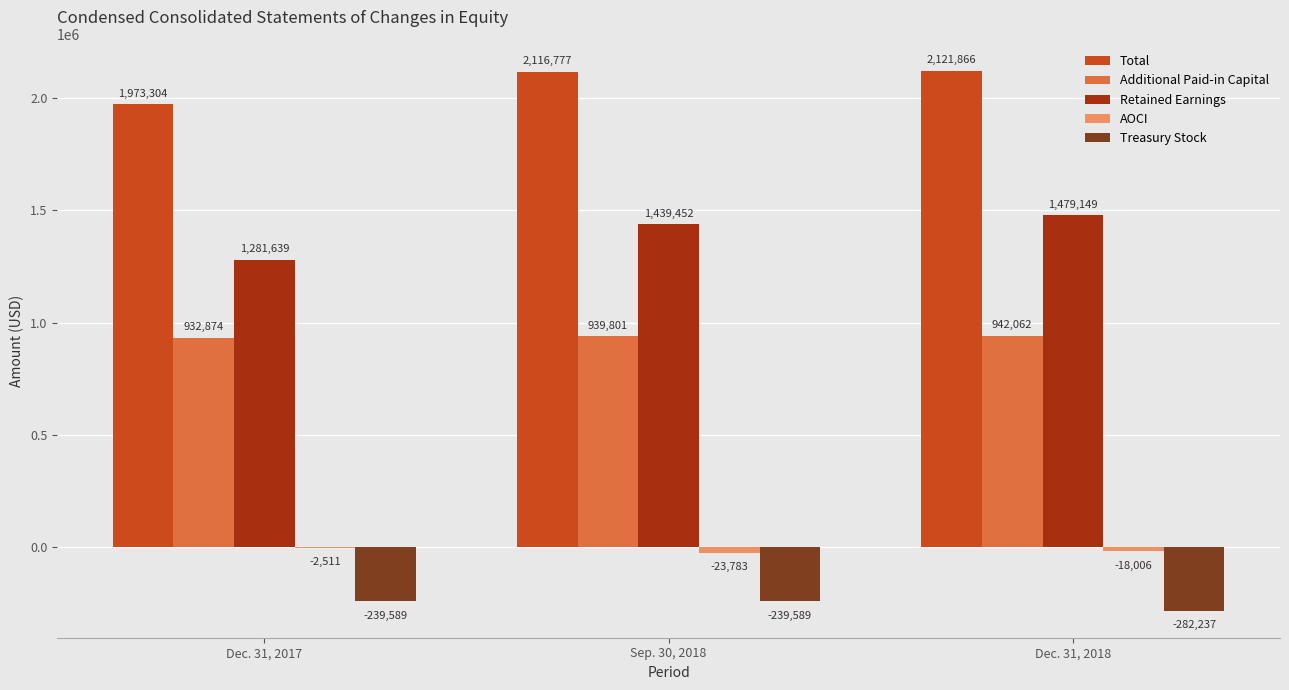

Between Dec. 31, 2017 and Sep. 30, 2018, which series saw the biggest shift?

Retained Earnings